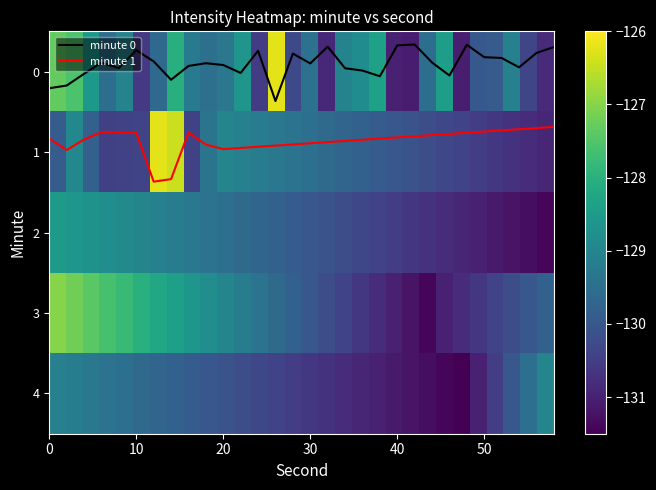

True or false: minute 0 and minute 1 cross at least once.

False